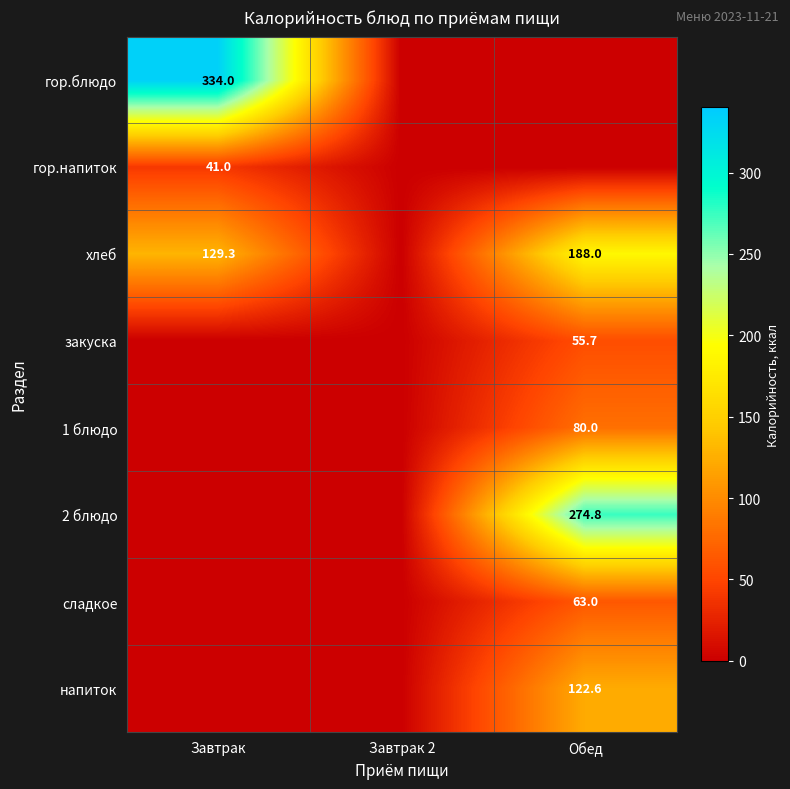

Is the value of 2 блюдо at Обед greater than the value of хлеб at Обед?

Yes